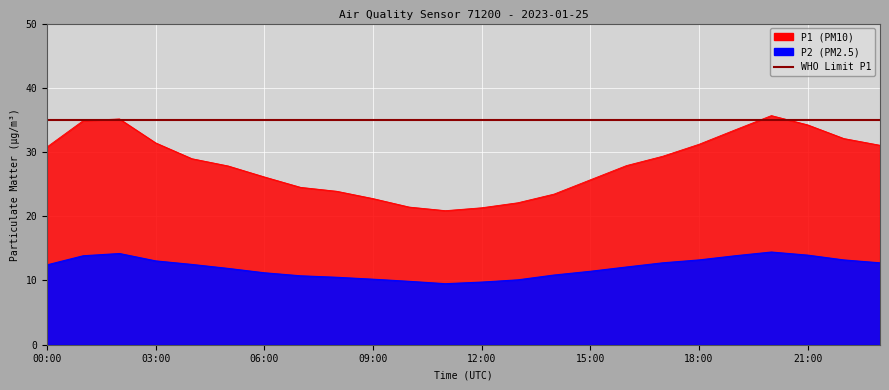

What is the lowest value of the P2 series?

9.5